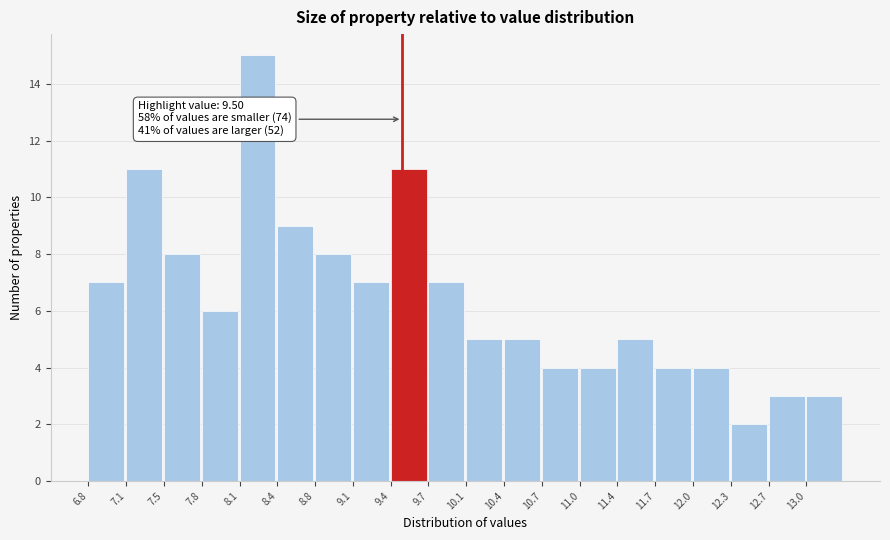

Which range on the x-axis has the tallest bar?

8.100 to 8.425